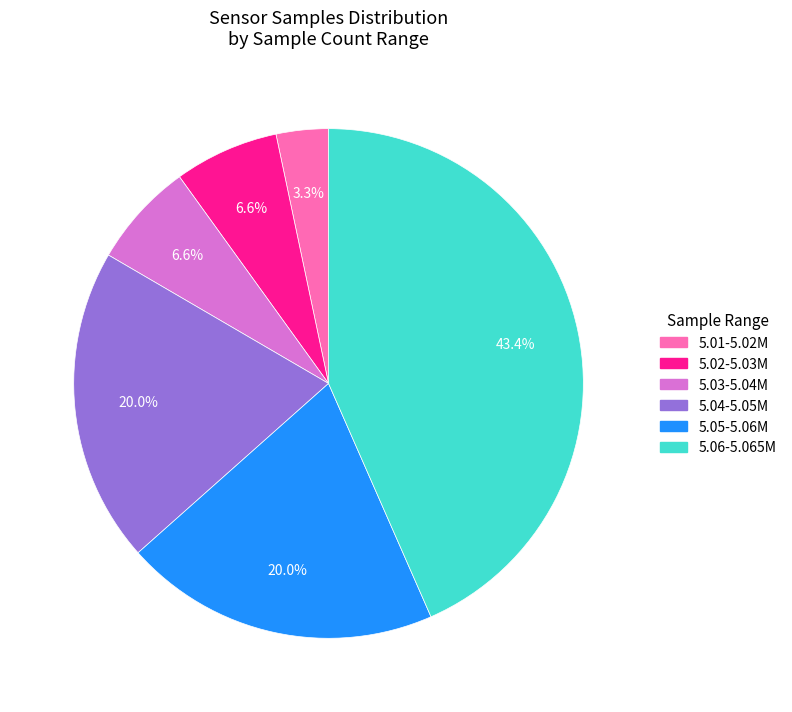

Is the sum of 5.05-5.06M and 5.01-5.02M greater than half?

No